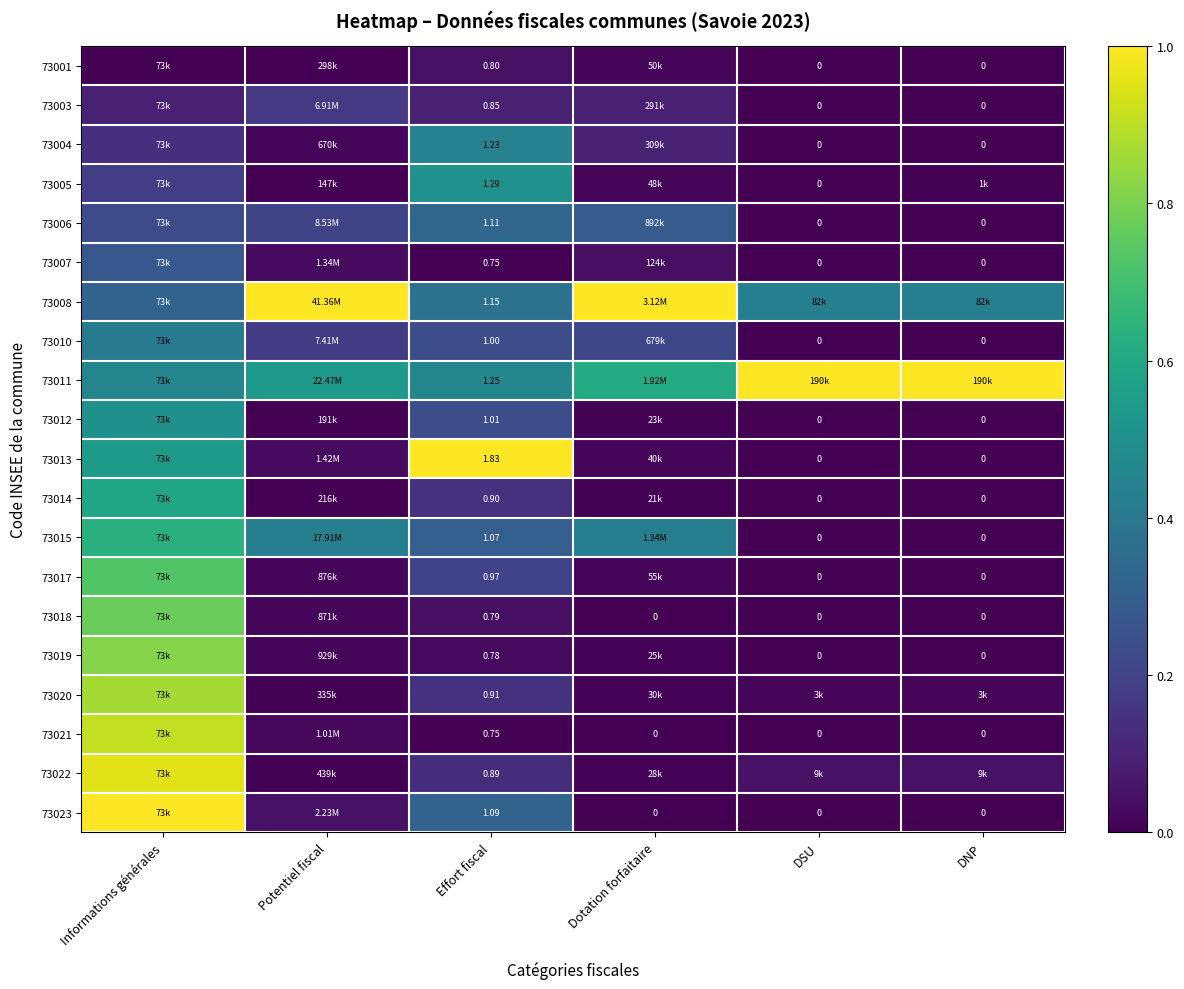

Is the value of 73013 at DSU greater than the value of 73018 at Effort fiscal?

No